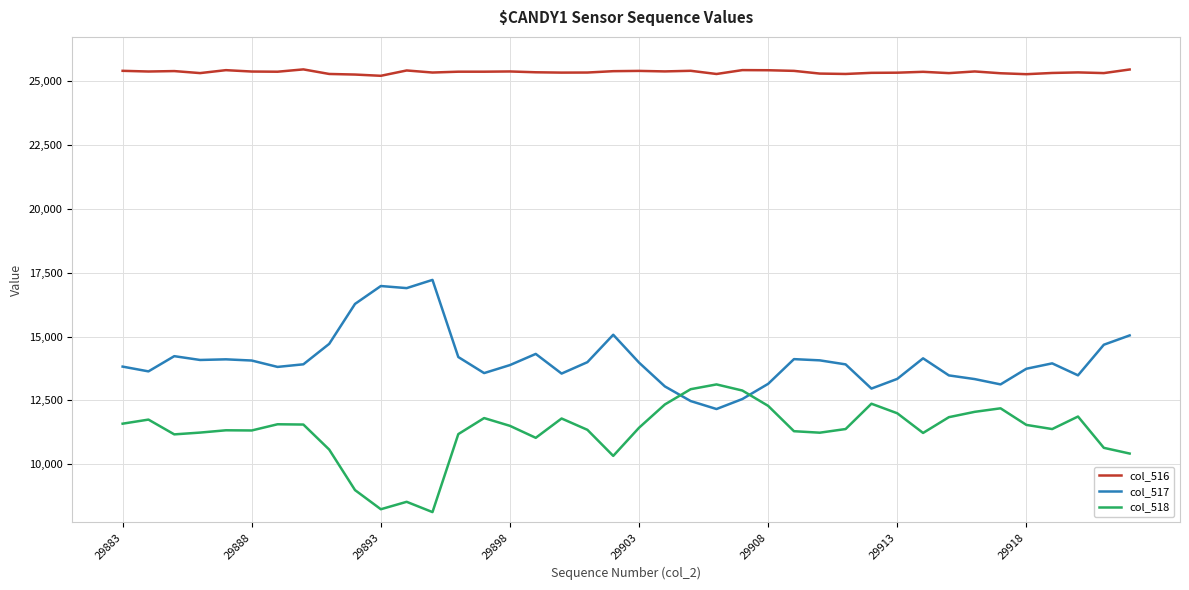

True or false: col_516 and col_517 cross at least once.

False